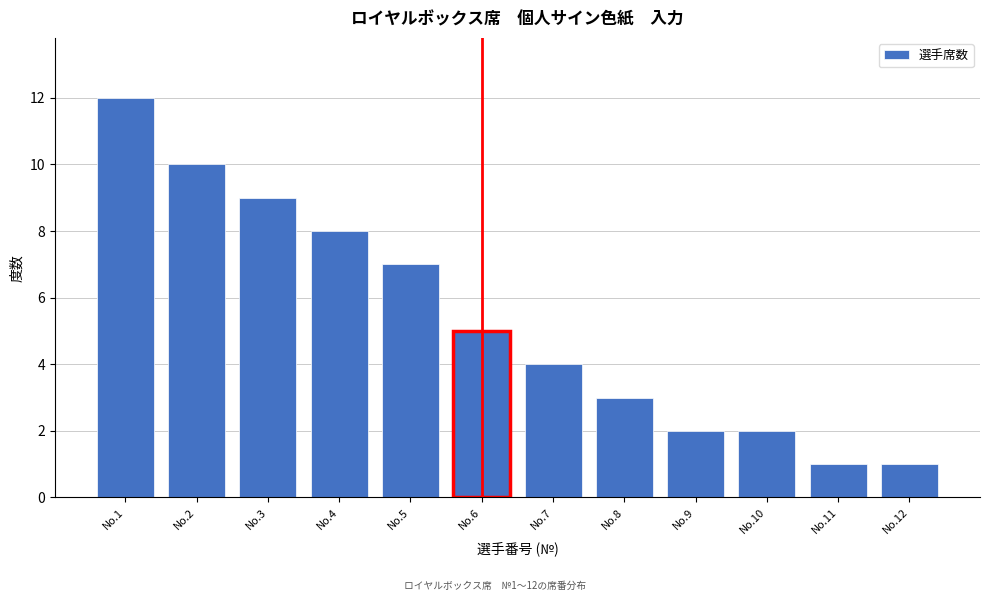

Reading right to left, transcribe all the data shown in this chart.

No.12=1	No.11=1	No.10=2	No.9=2	No.8=3	No.7=4	No.6=5	No.5=7	No.4=8	No.3=9	No.2=10	No.1=12